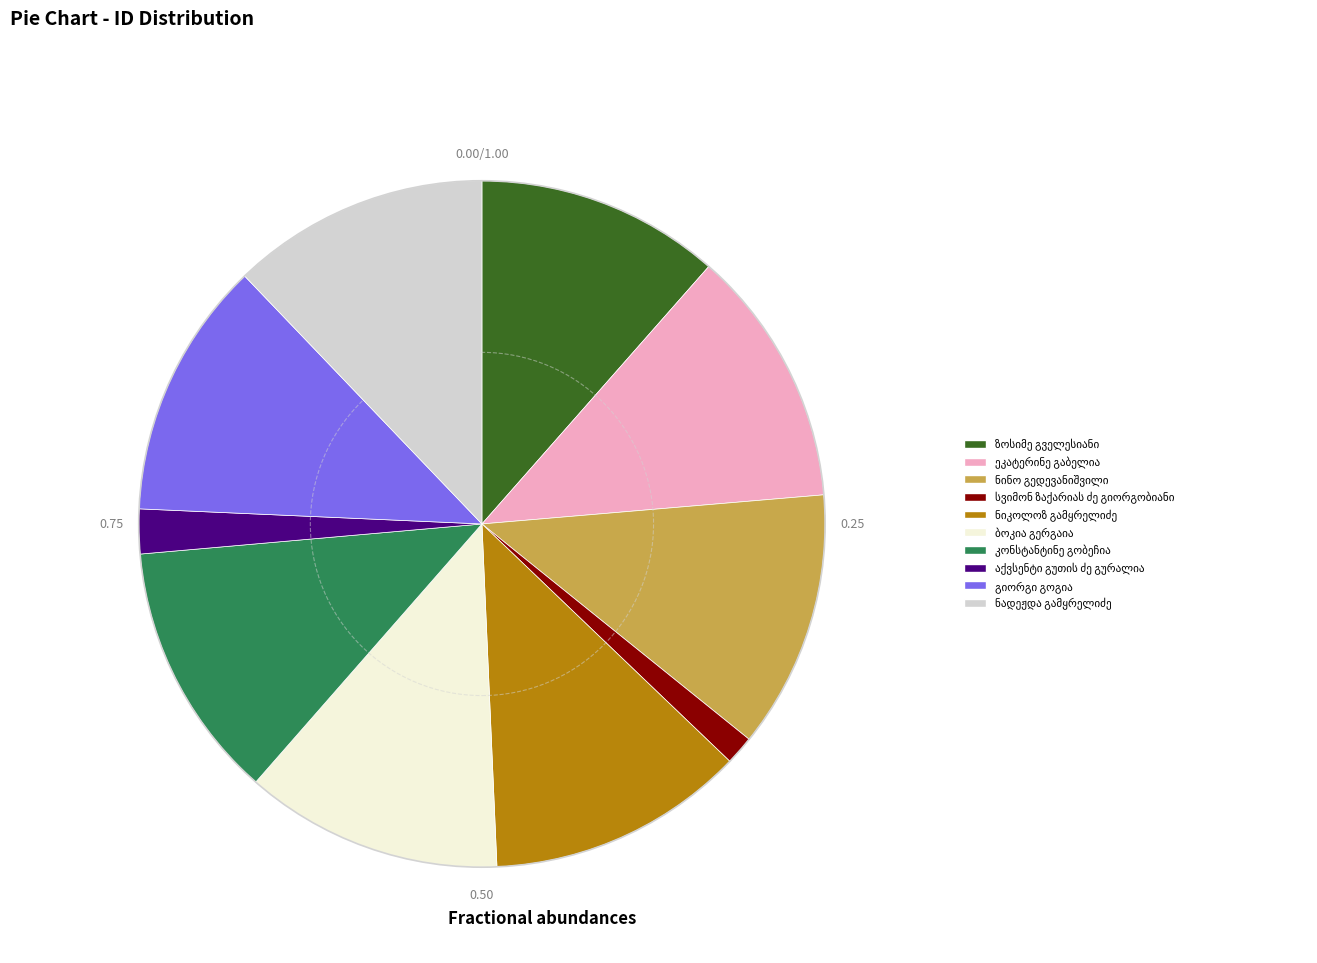

Does any single category account for the majority?

No